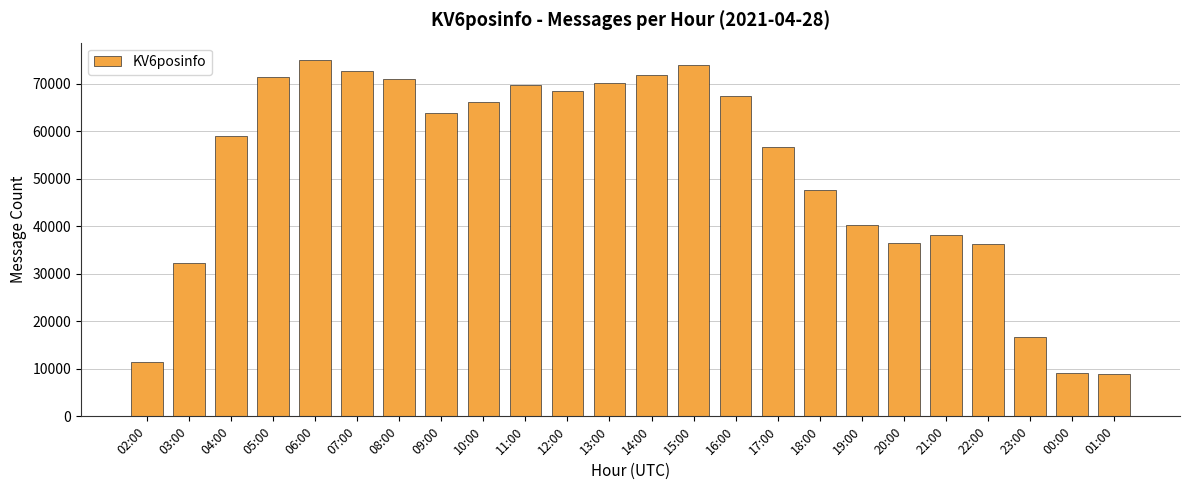

What is the label of the 17th bar from the right?

09:00